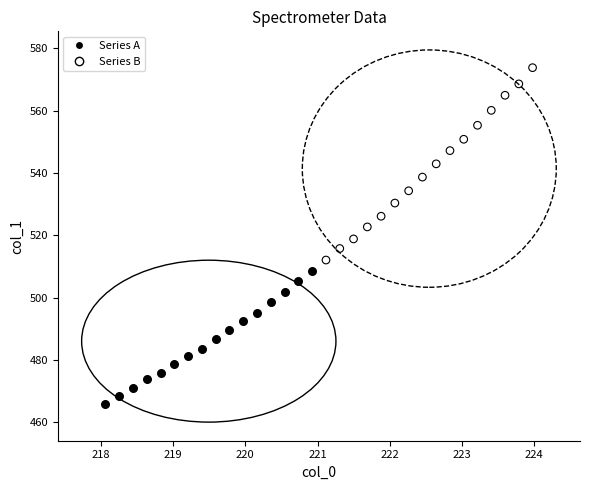

Which series contains the lowest Y value?

Series A